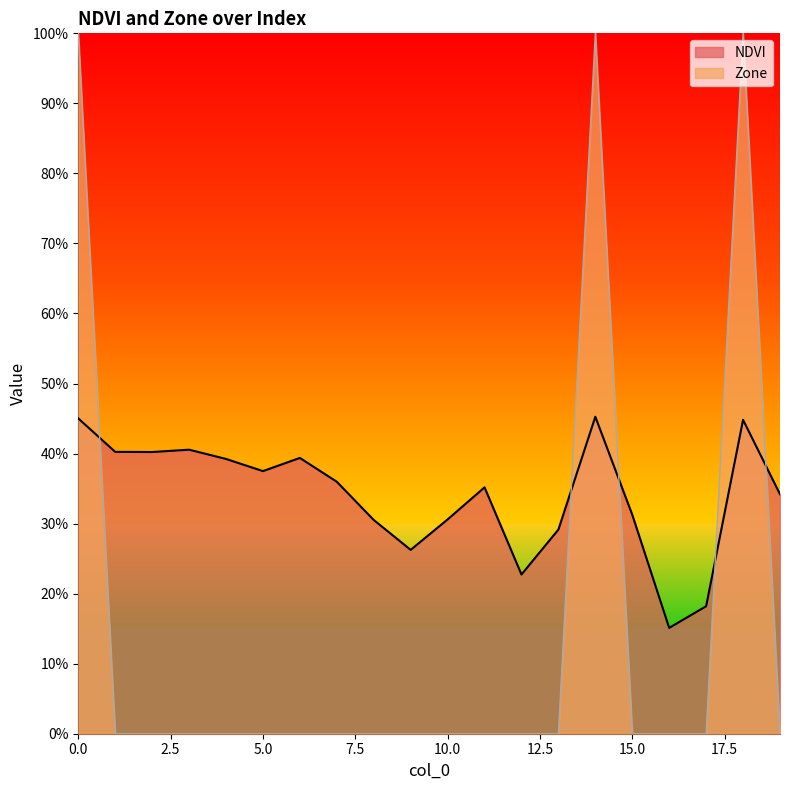

Count the NDVI values in the range 0 to 1.

20